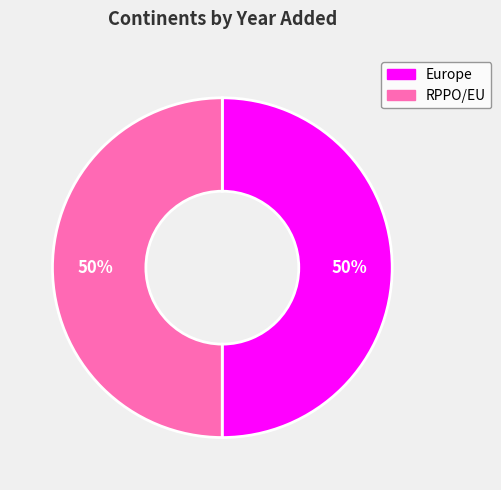

What percentage is the RPPO/EU slice, to the nearest percent?

50%